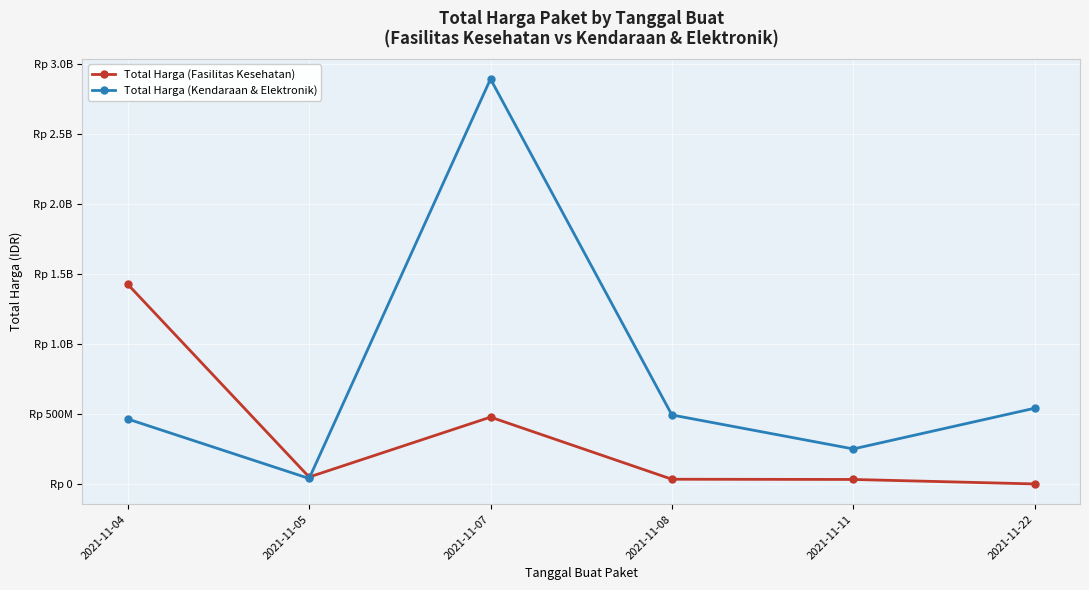

Is this an area chart (filled region under the line)?

No